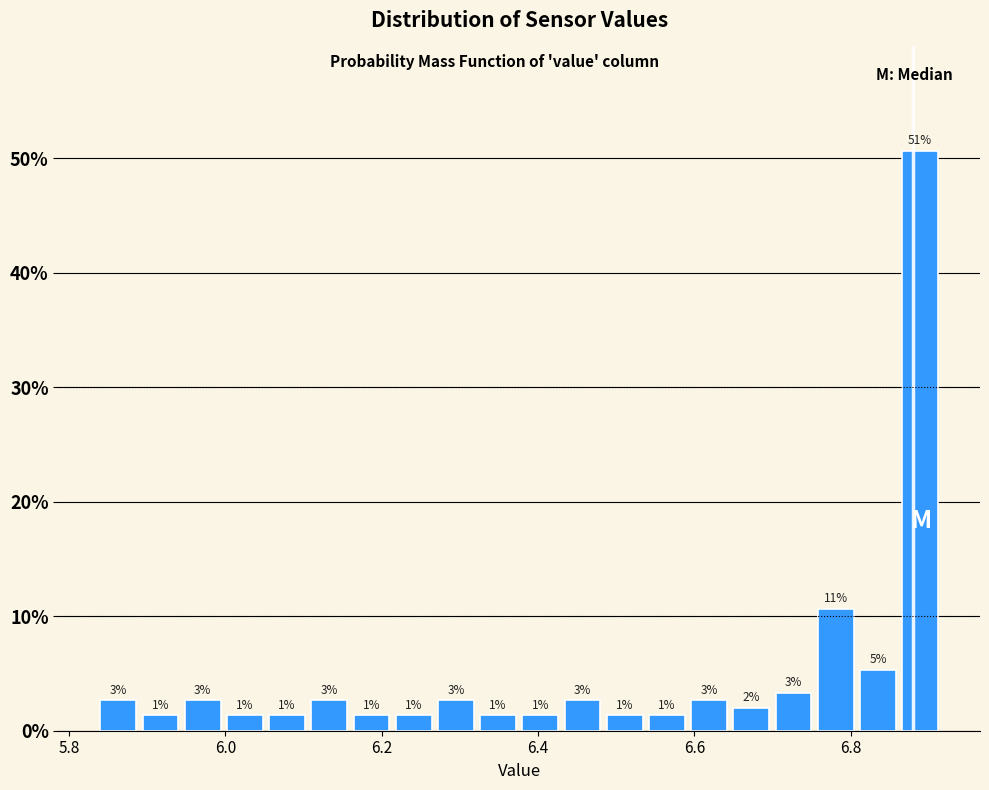

Read against the x-axis, roughly where is the centre of the tallest bar?

6.88